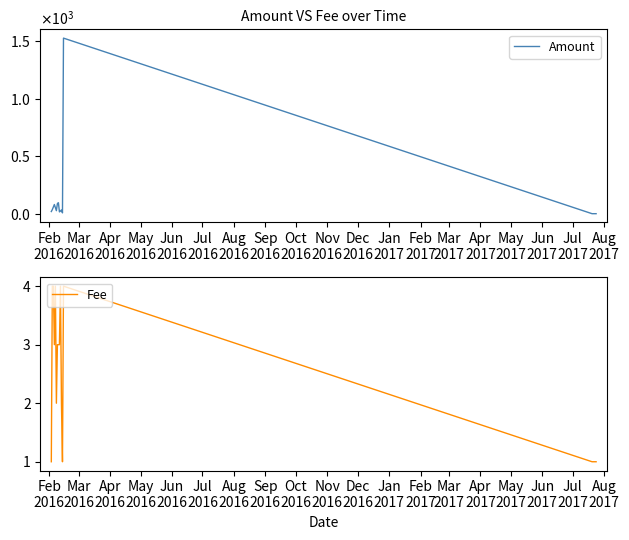

What is the difference between the maximum and second lowest values in the Amount series?

1527.4